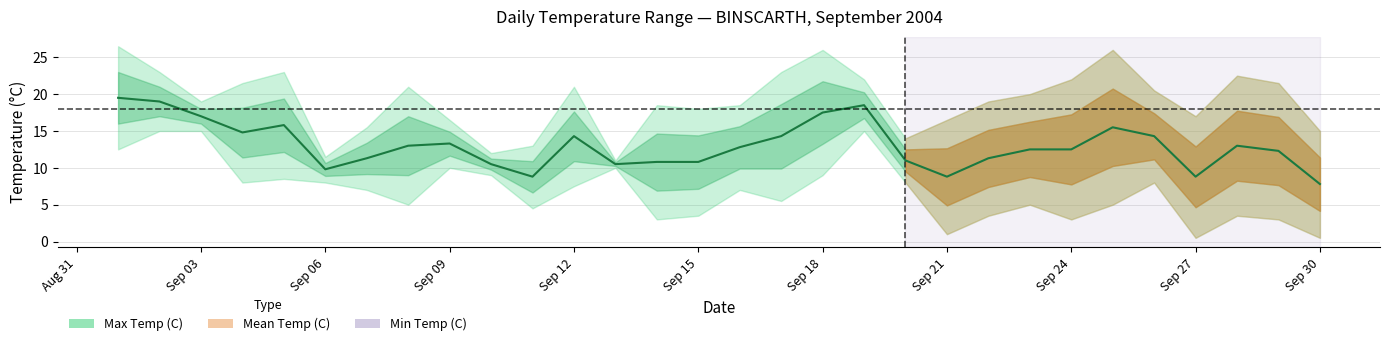

How many lines are shown in the chart?

1